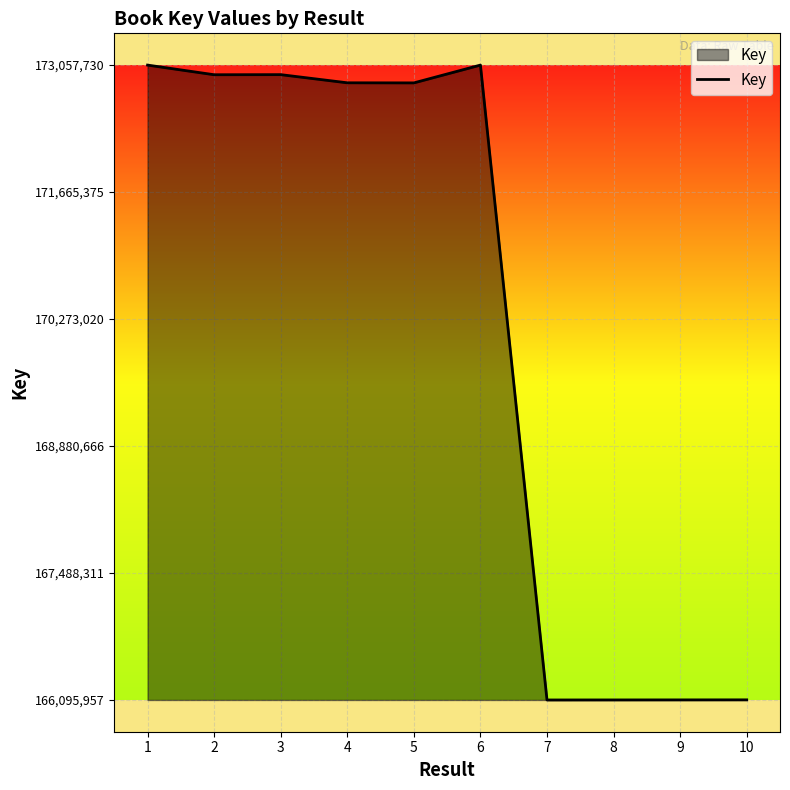

What is the sum of all values?

1702132537